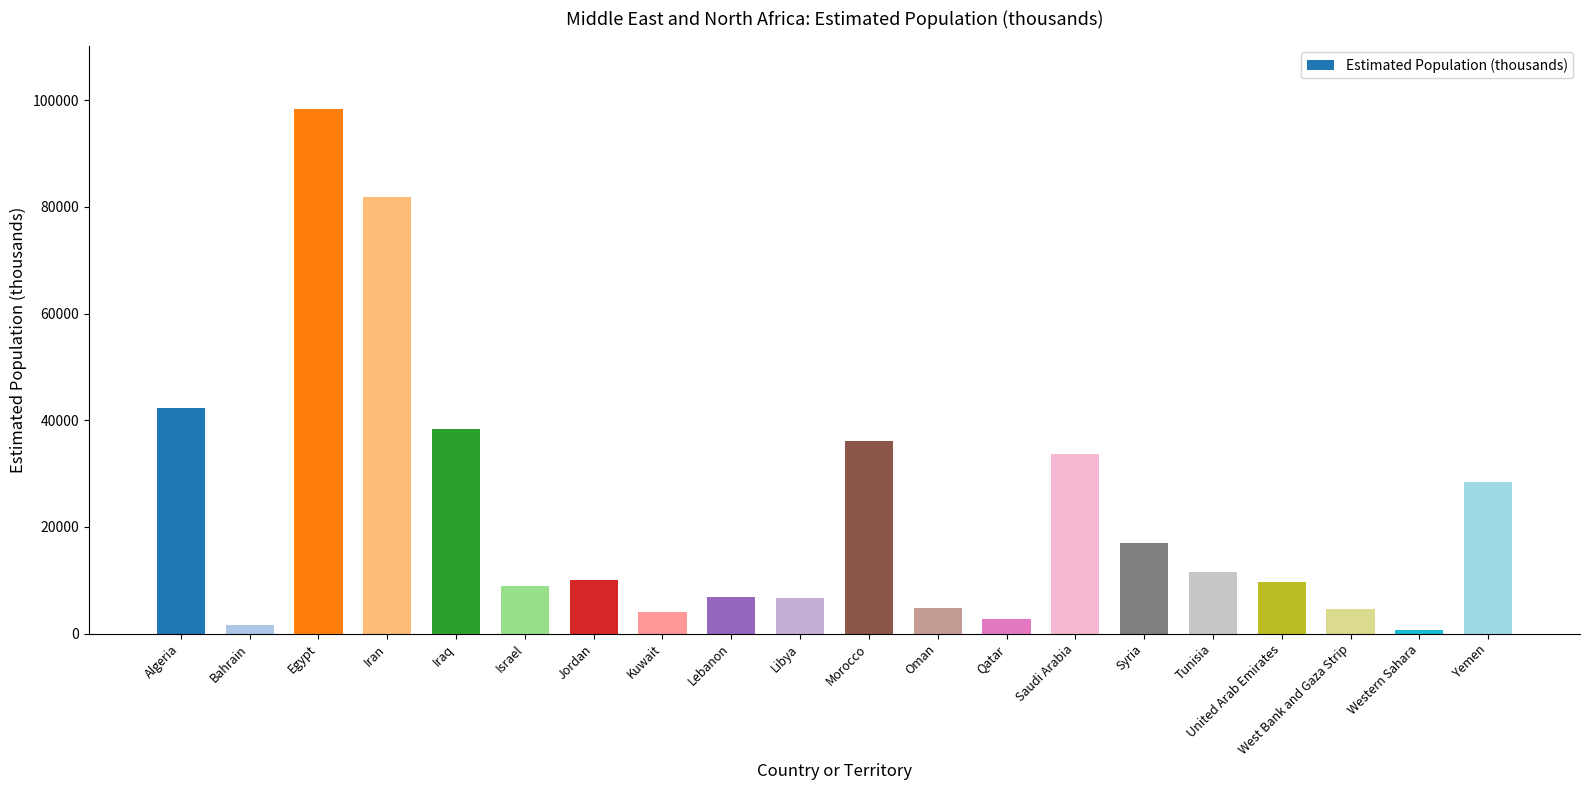

Count the number of categories in the chart.

20